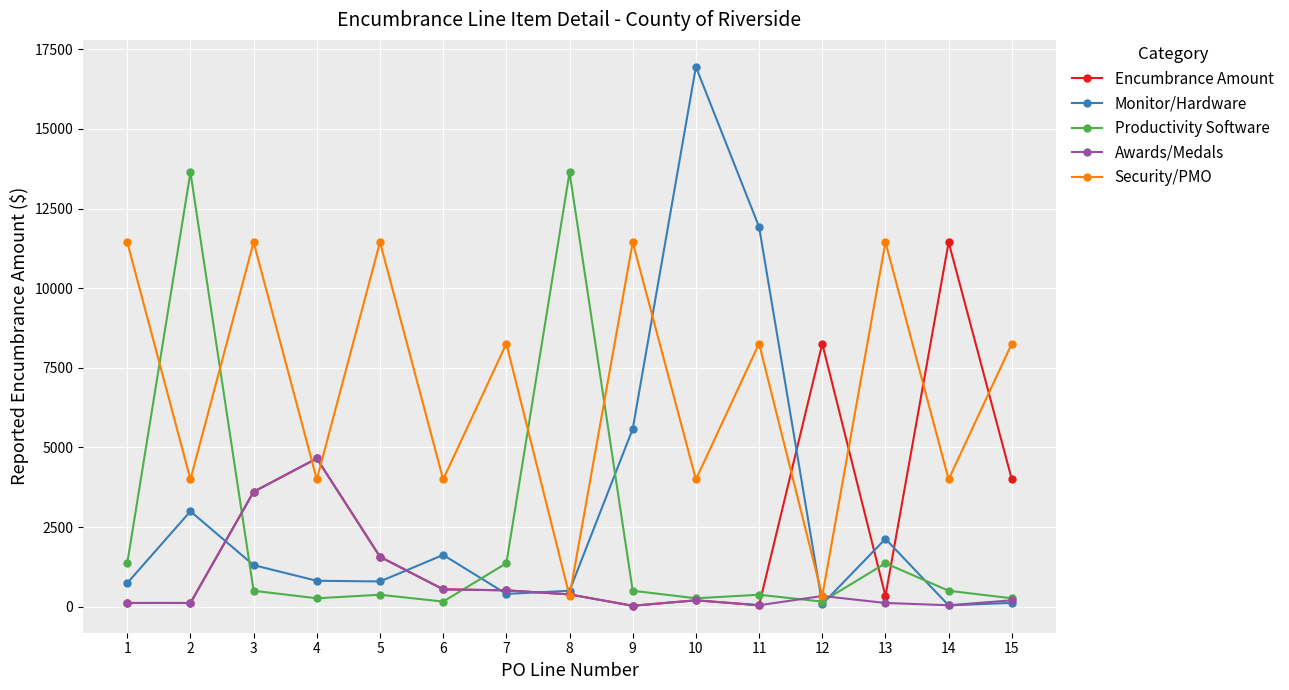

Is the value of Awards/Medals at 14 greater than the value of Productivity Software at 1?

No